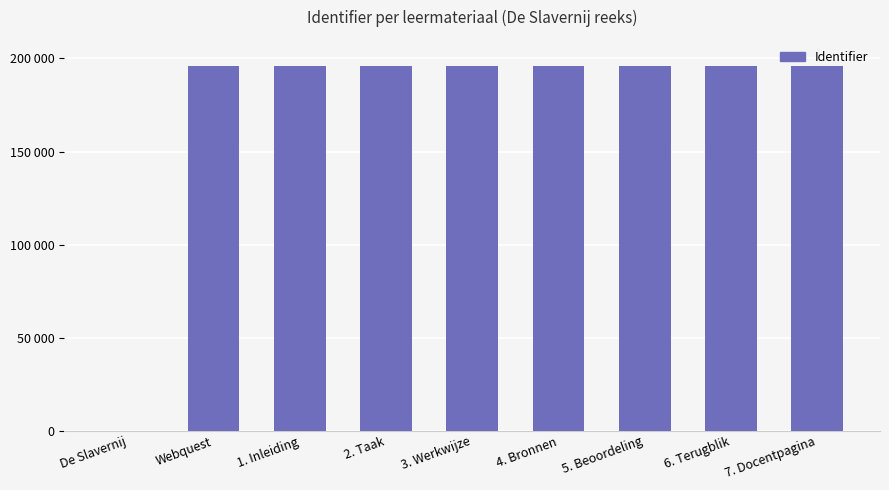

What position from the left is 7. Docentpagina?

9